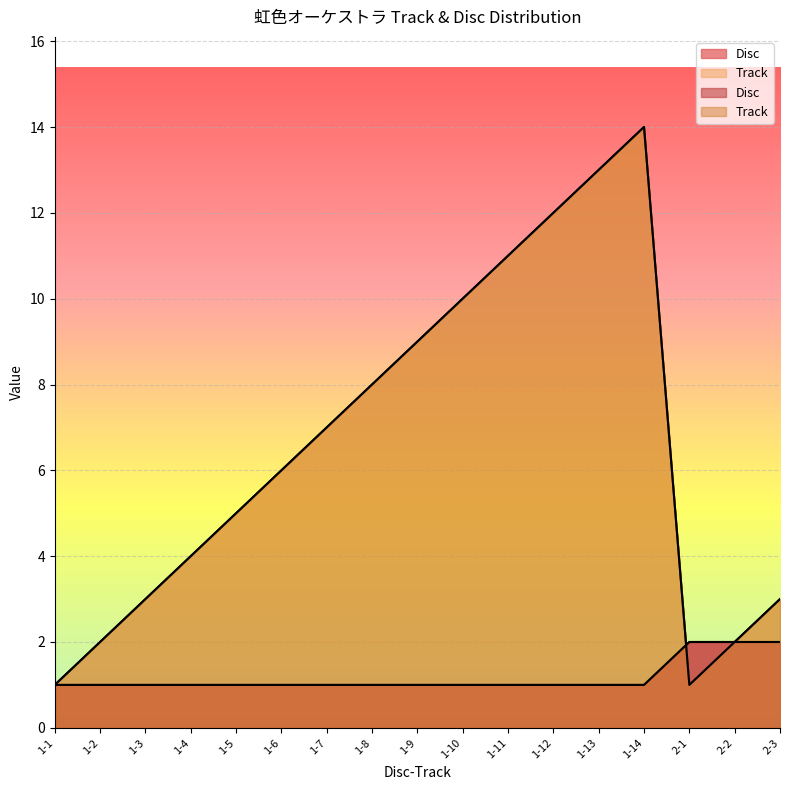

What is the difference between the second highest and minimum values in the Disc series?

12